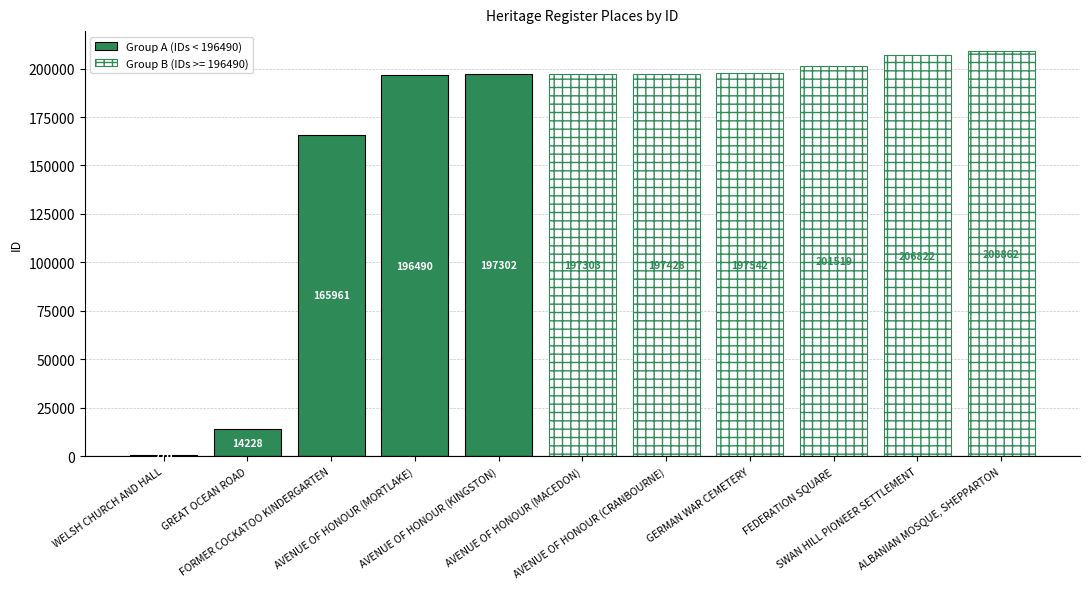

What is the minimum value for Group A (IDs < 196490)?

770